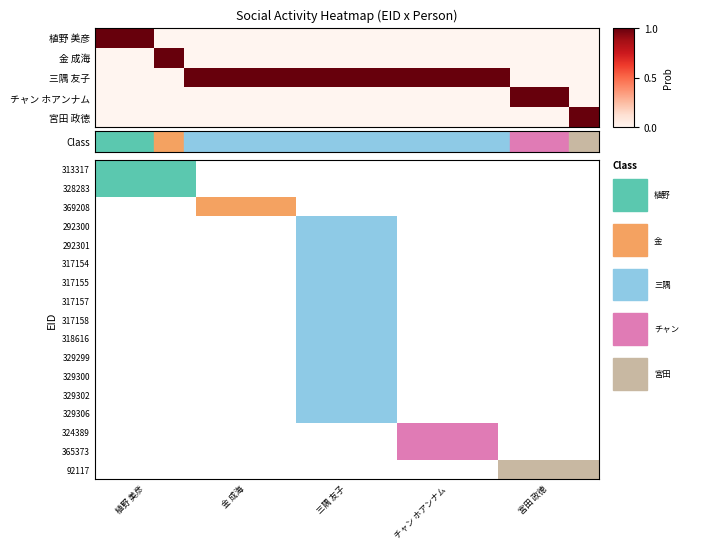

How many data points in 318616 are above 0?

1